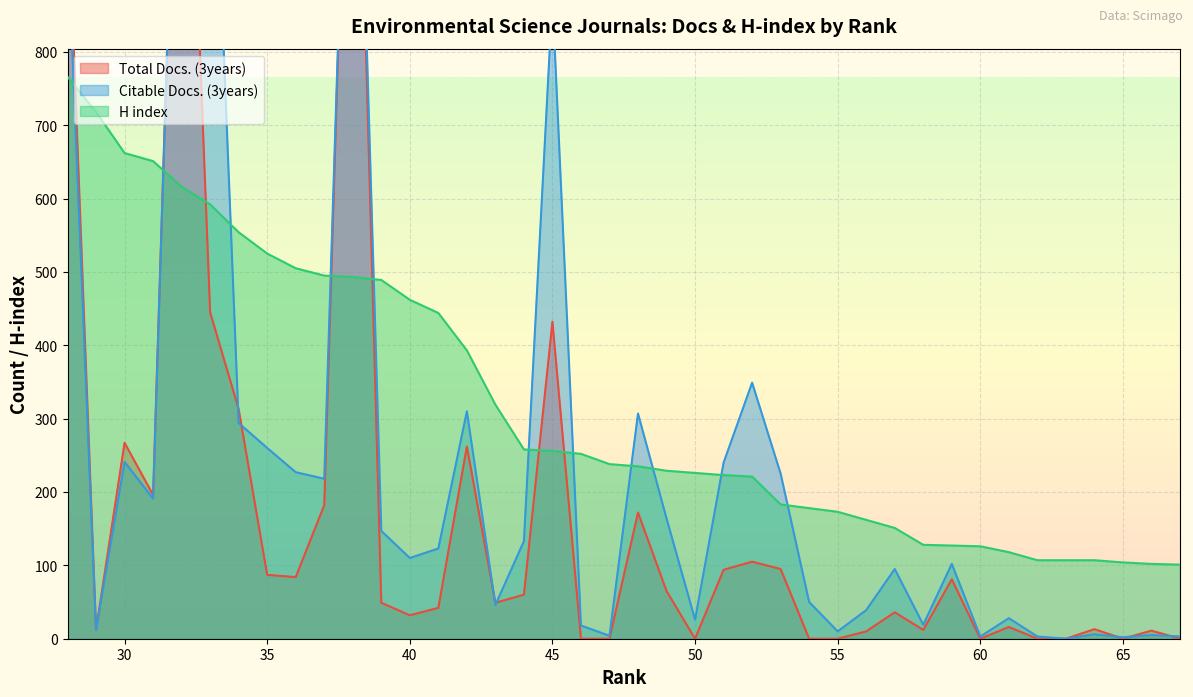

What value does the Citable Docs. (3years) series have at 59?

102